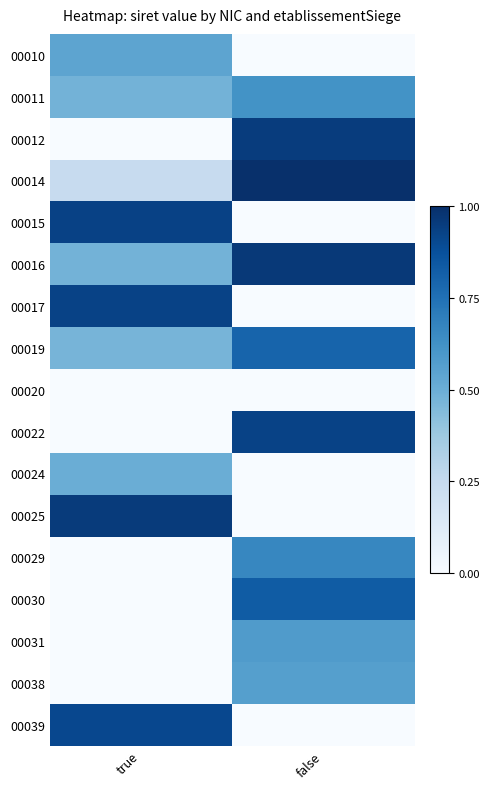

What is the difference between the highest and lowest values at false?

1.0